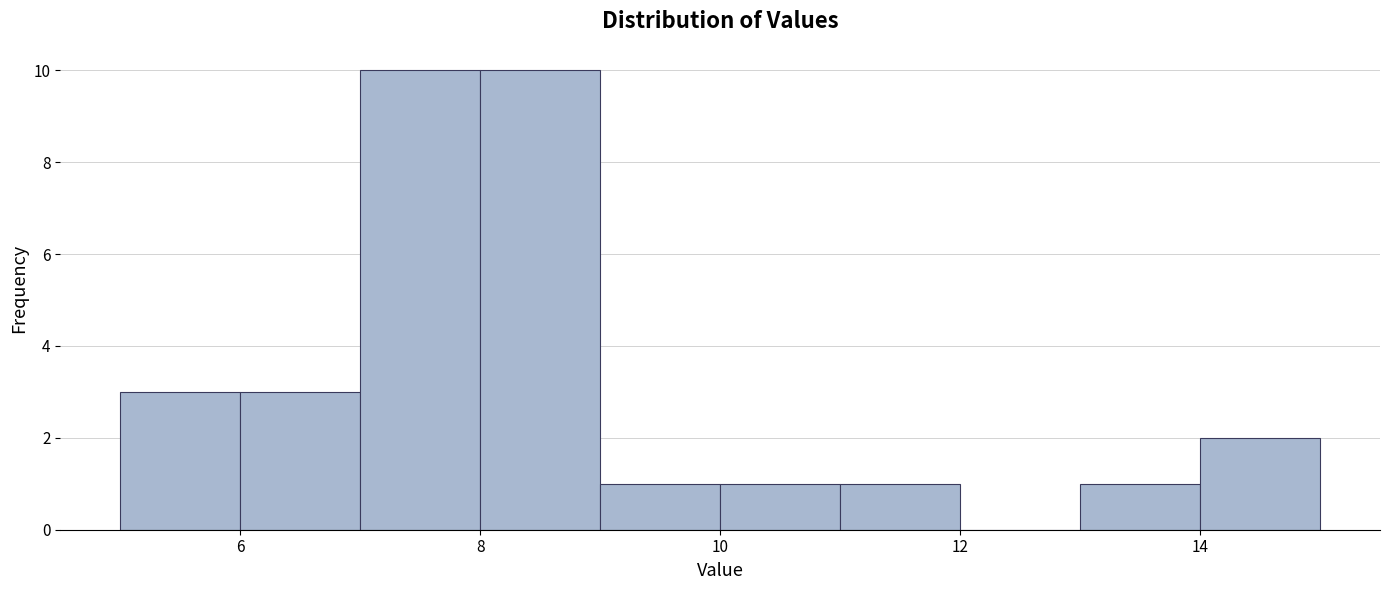

Reading left to right, list every bar in this chart as the range it spans on the x-axis followed by its height. The values are not printed on the chart, so give them approximately, as read against the axis.

5 to 6: 3
6 to 7: 3
7 to 8: 10
8 to 9: 10
9 to 10: 1
10 to 11: 1
11 to 12: 1
12 to 13: 0
13 to 14: 1
14 to 15: 2